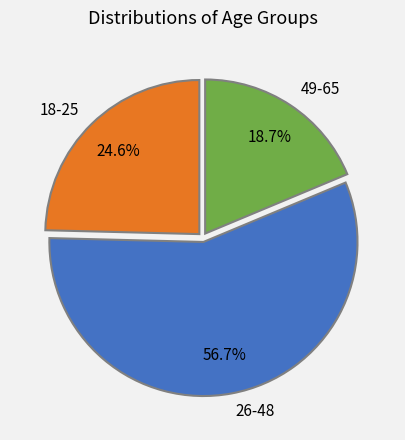

What percentage is the 26-48 slice, to the nearest percent?

57%